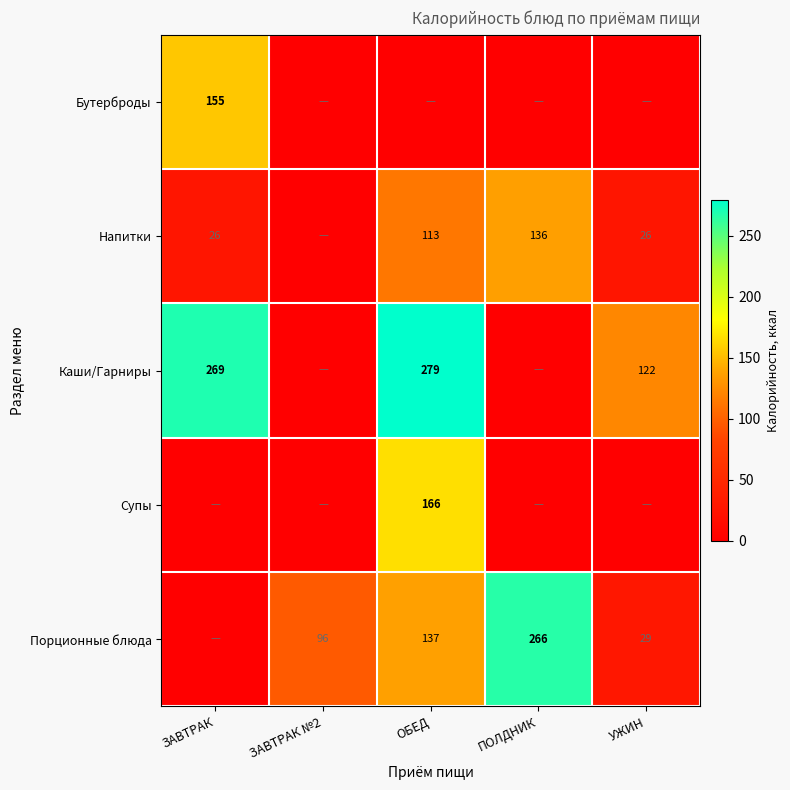

True or false: Каши/Гарниры has a value of 122 at УЖИН.

True